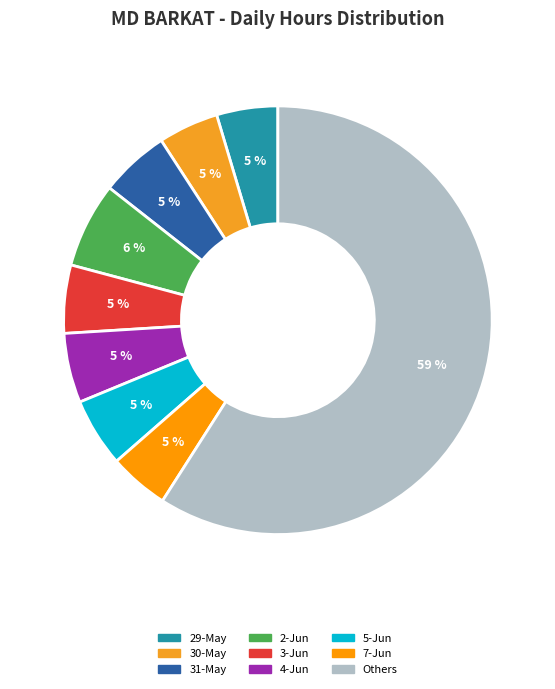

How many segments does this pie chart have?

9